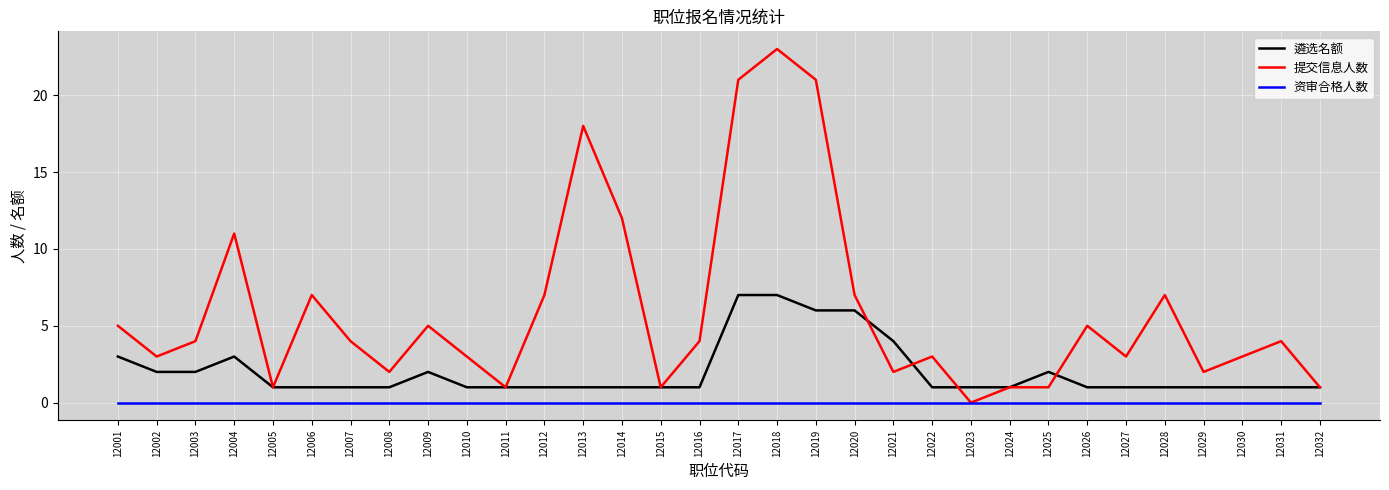

What is the spread (max minus min) of values at 12014?

12